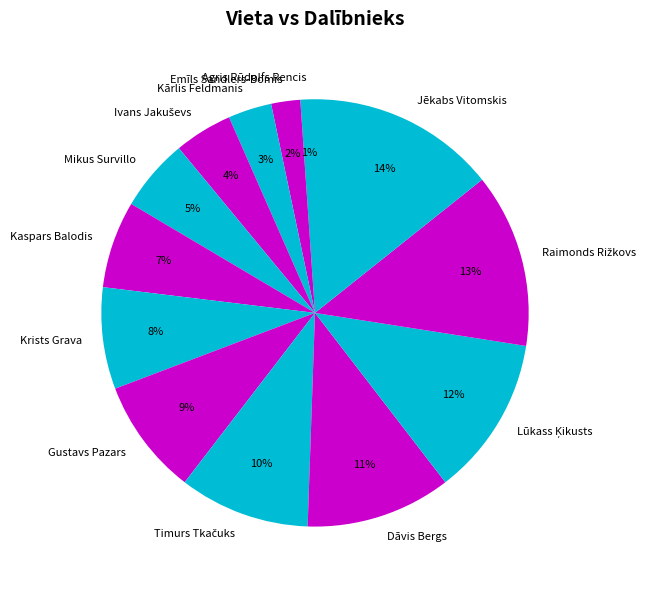

To the nearest percent, what percentage of the pie is Emīls Sandlers-Bomis?

2%